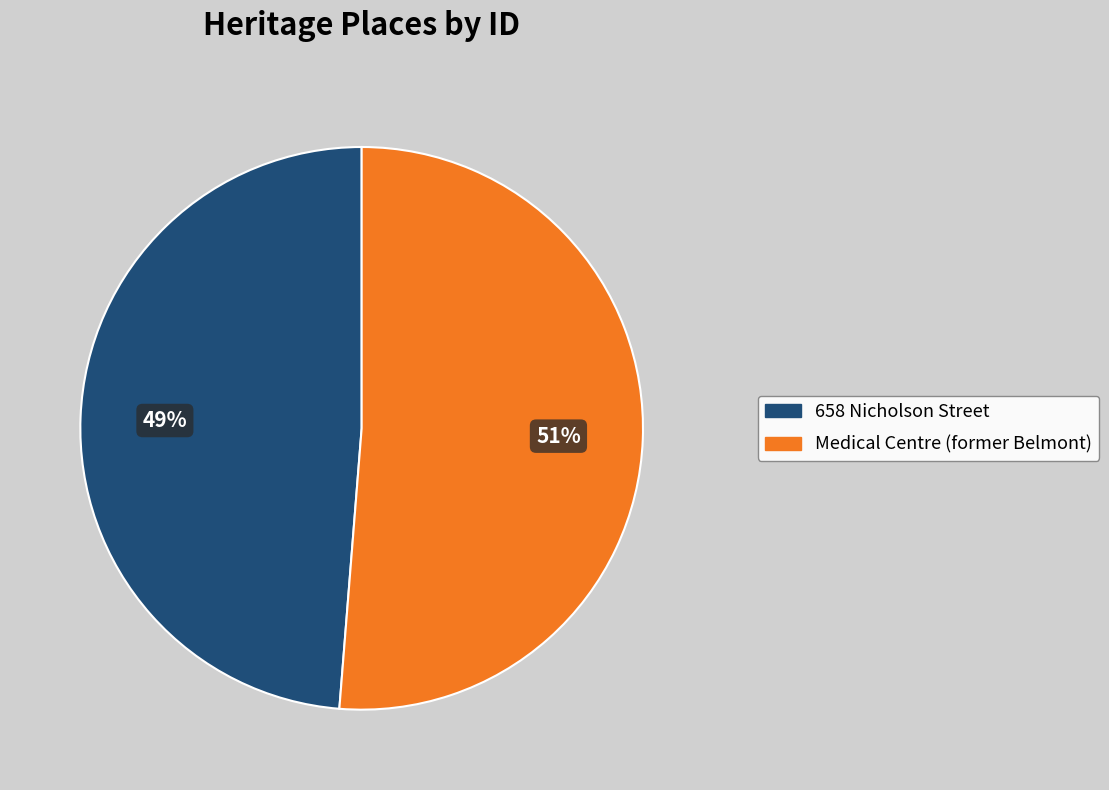

What is the ratio of the value at 658 Nicholson Street to the value at Medical Centre (former Belmont)?

1.0